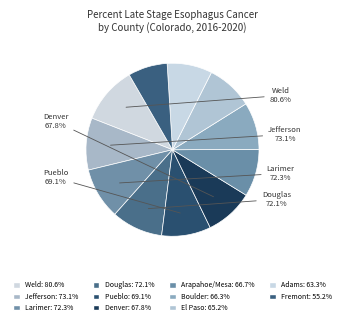

True or false: Boulder accounts for 17% of the total.

False